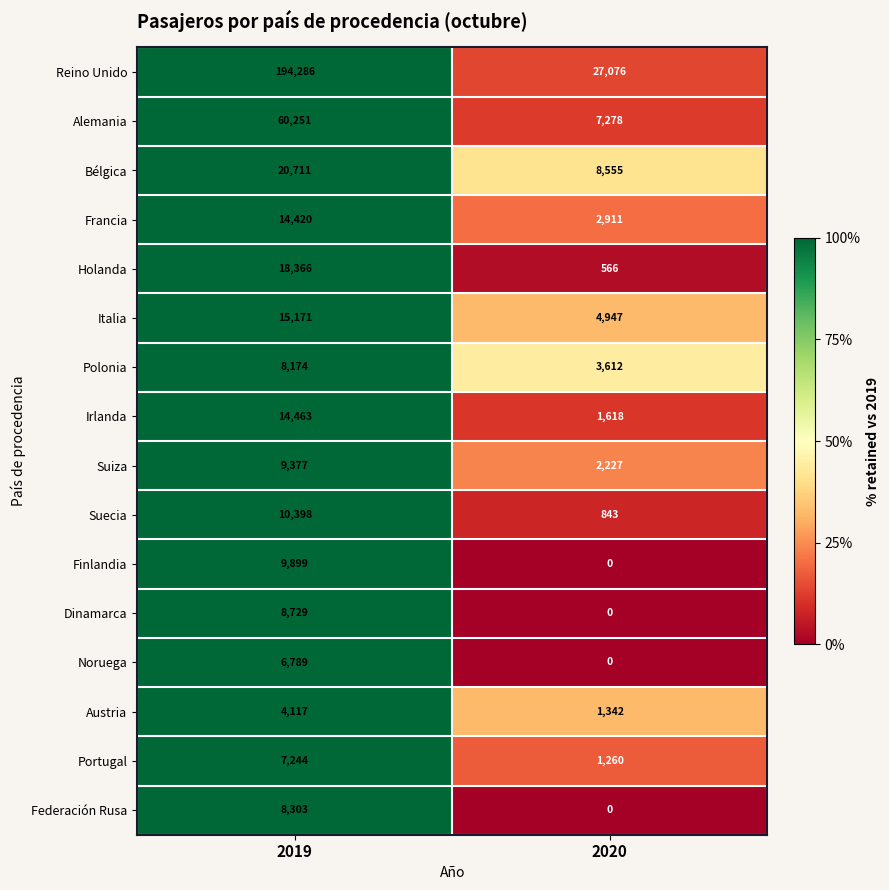

What value does the Portugal series have at 2020?

1260